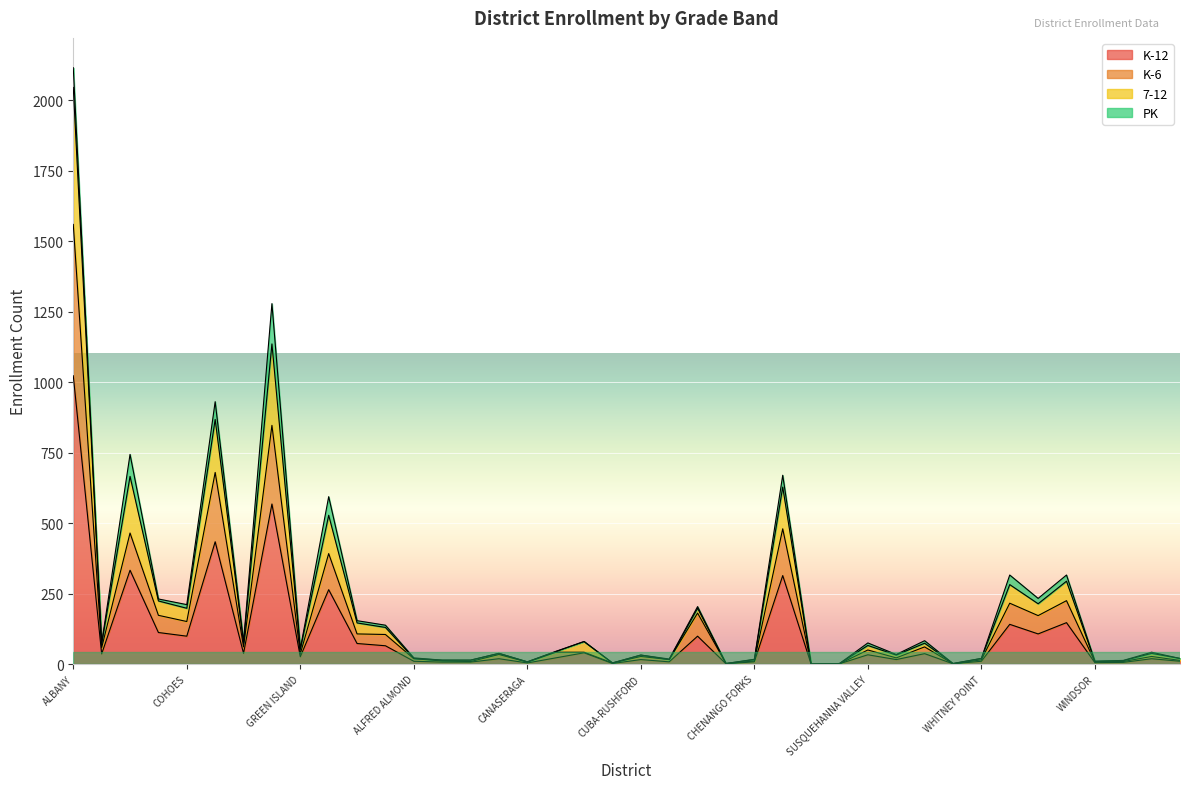

True or false: K-6 and 7-12 intersect in this chart.

False